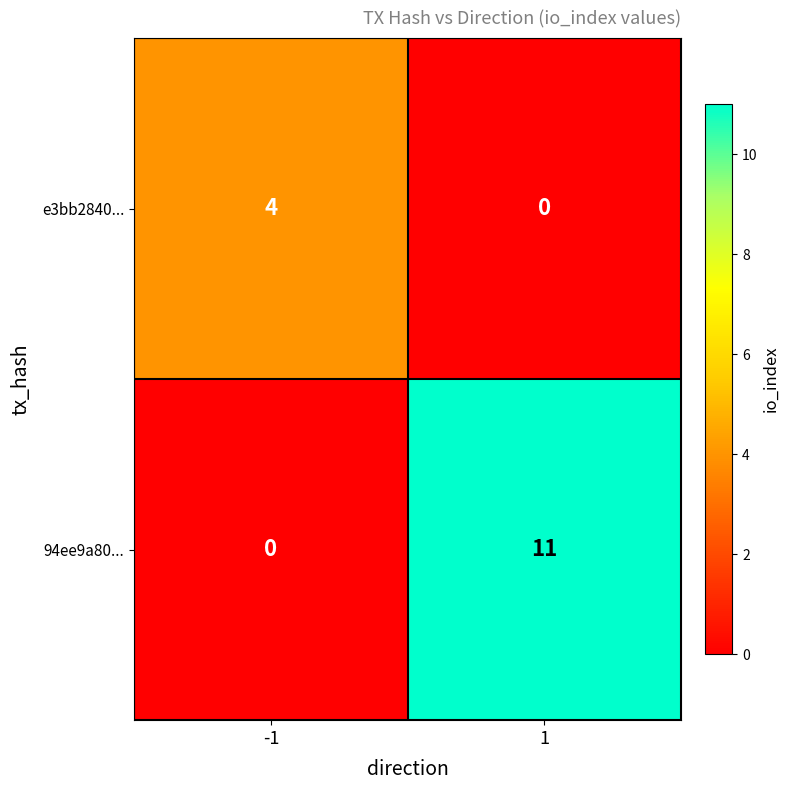

Reading right to left, what are all the values shown in this chart?

e3bb2840...: 1=0	-1=4
94ee9a80...: 1=11	-1=0